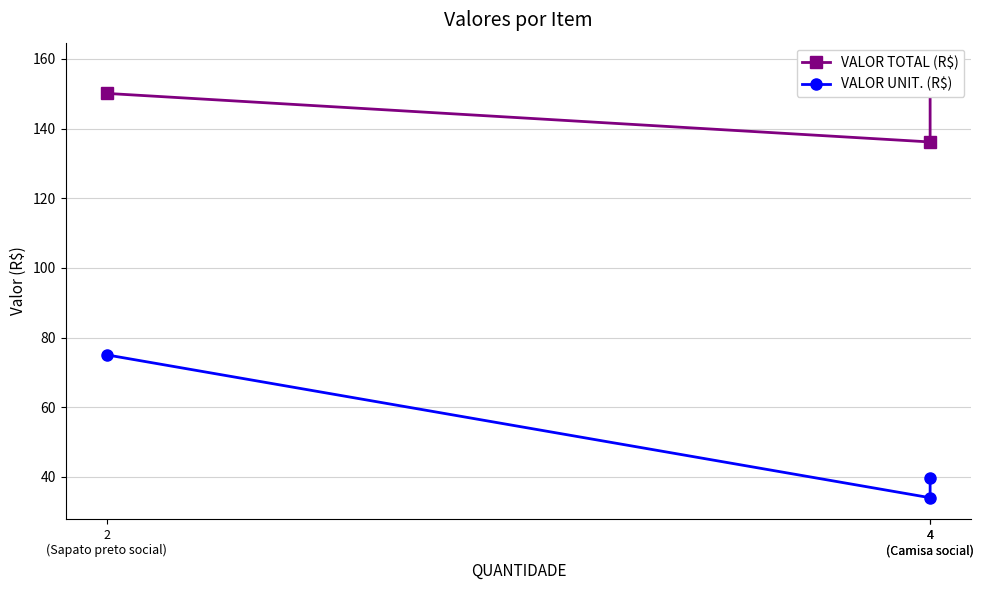

At which category is the sum across all series the highest?

2
(Sapato preto social)